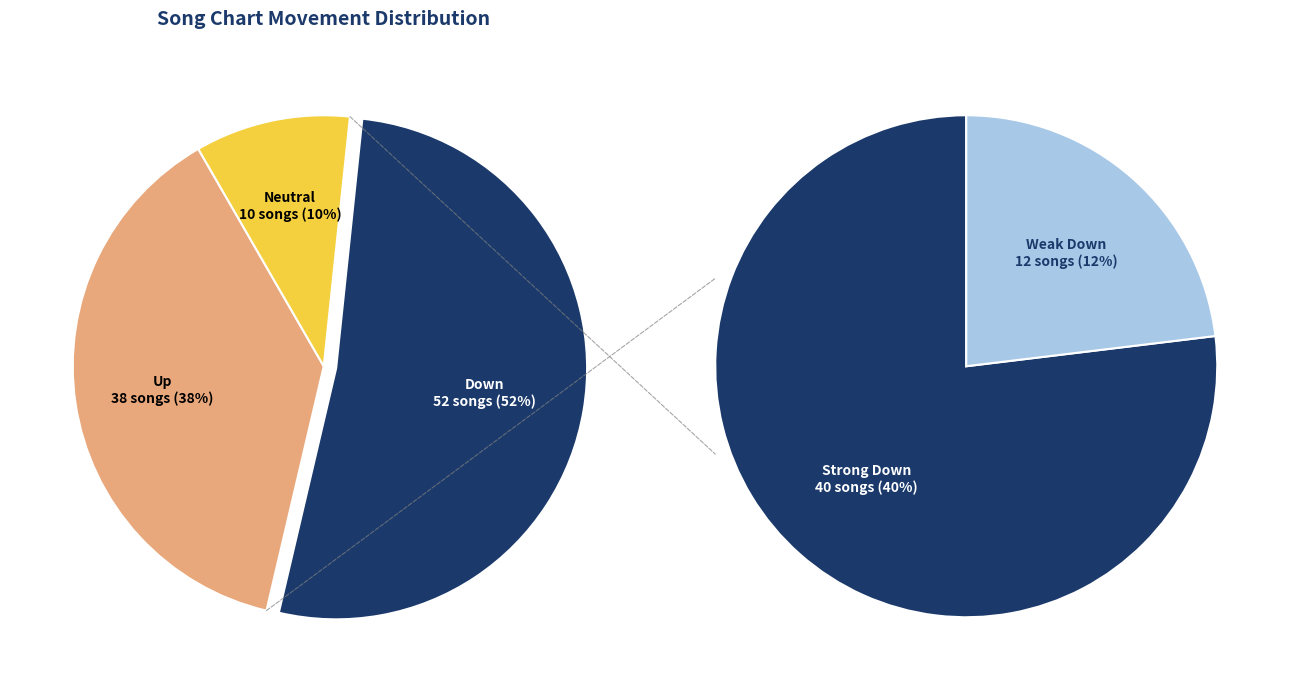

To the nearest percent, what is the average slice percentage?

33%